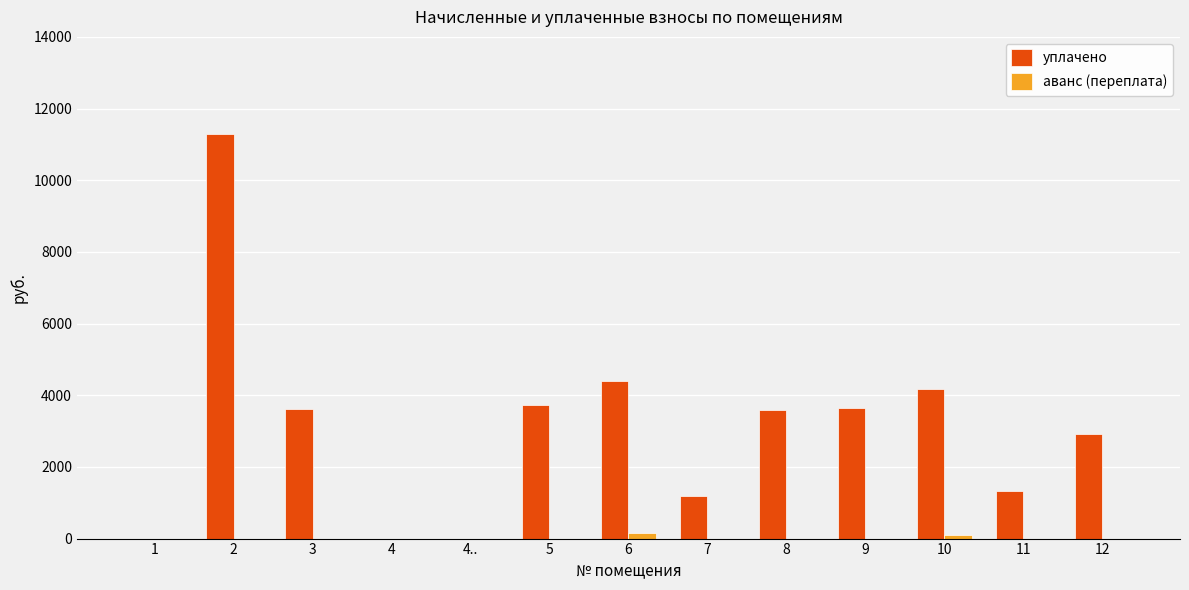

The value of аванс (переплата) at 4 is 0.0. True or false?

True